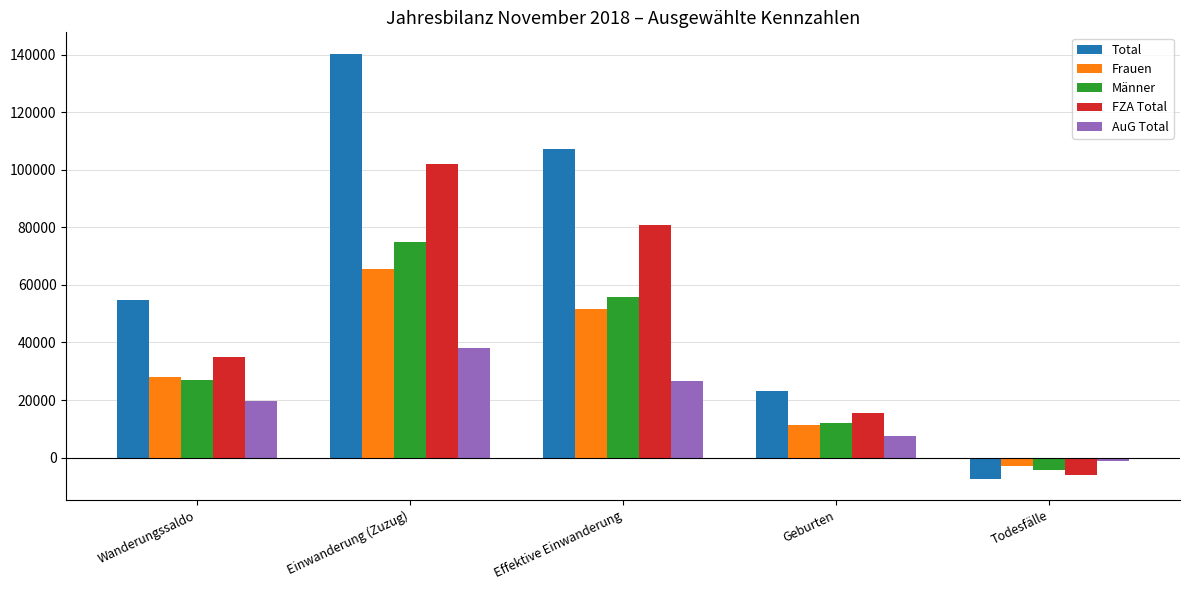

Is it true that Frauen equals 82847 at Effektive Einwanderung?

False